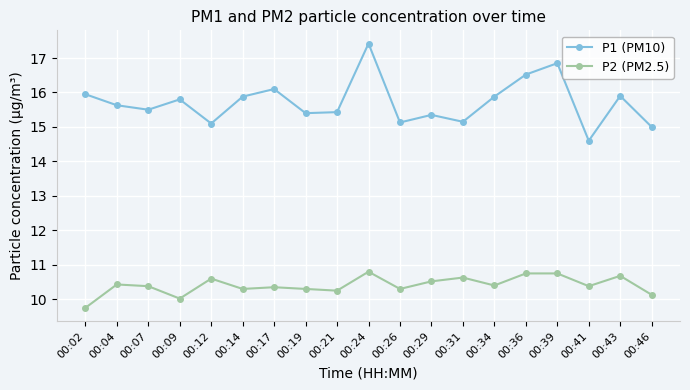

What is the average value of the P2 (PM2.5) series?

10.4